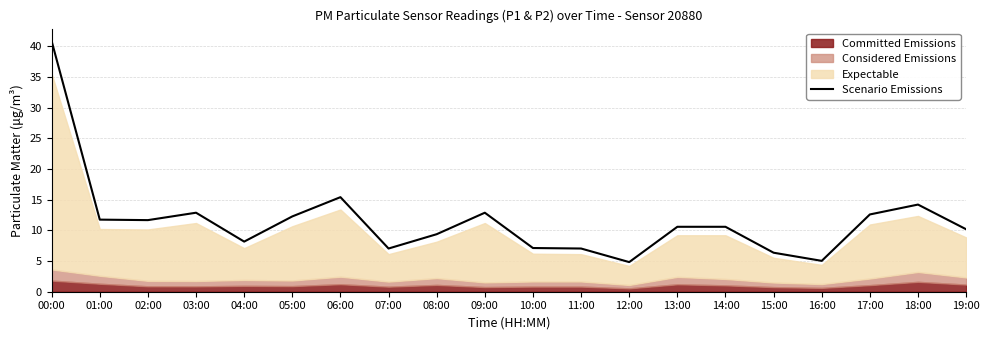

Approximately how many times larger is the value at 11:00 compared to 03:00?

0.5